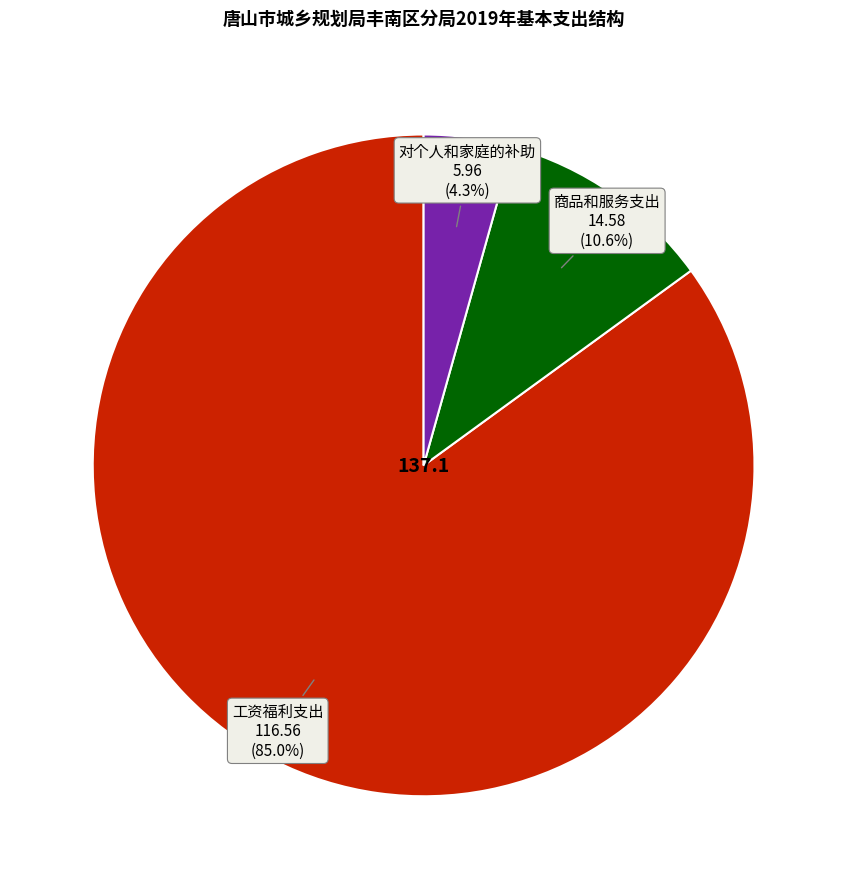

What percentage is the 对个人和家庭的补助 slice, to the nearest percent?

4%